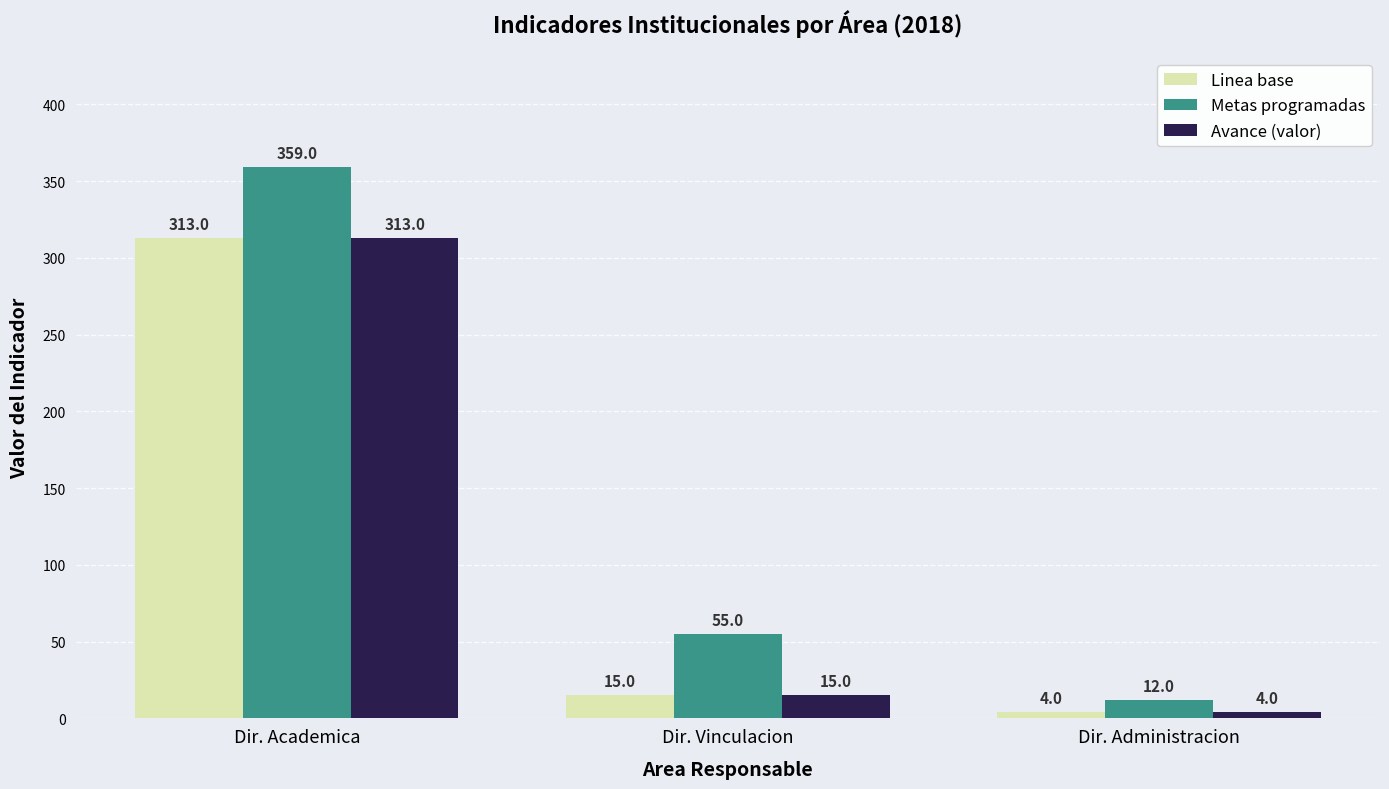

What is the value of the Linea base bar at the 3rd from the left?

4